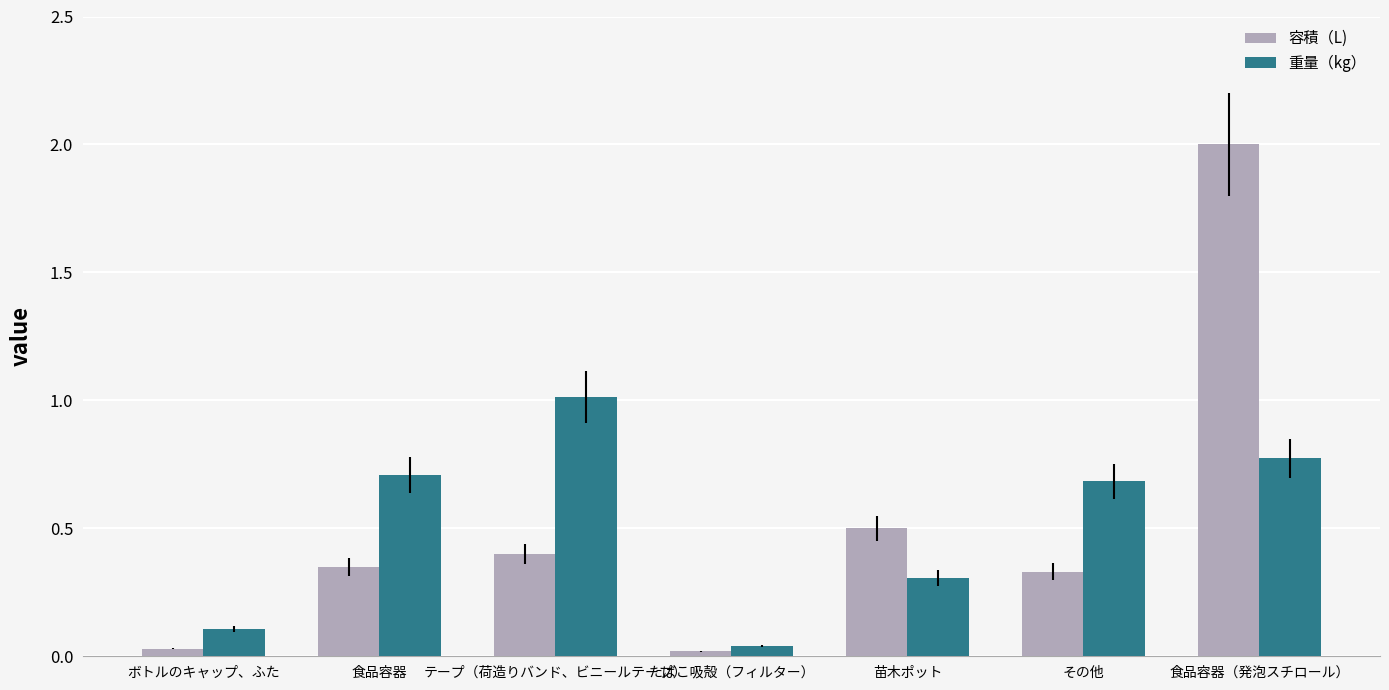

Is the value of 容積（L) at 苗木ポット greater than the value of 重量（kg） at 食品容器（発泡スチロール）?

No